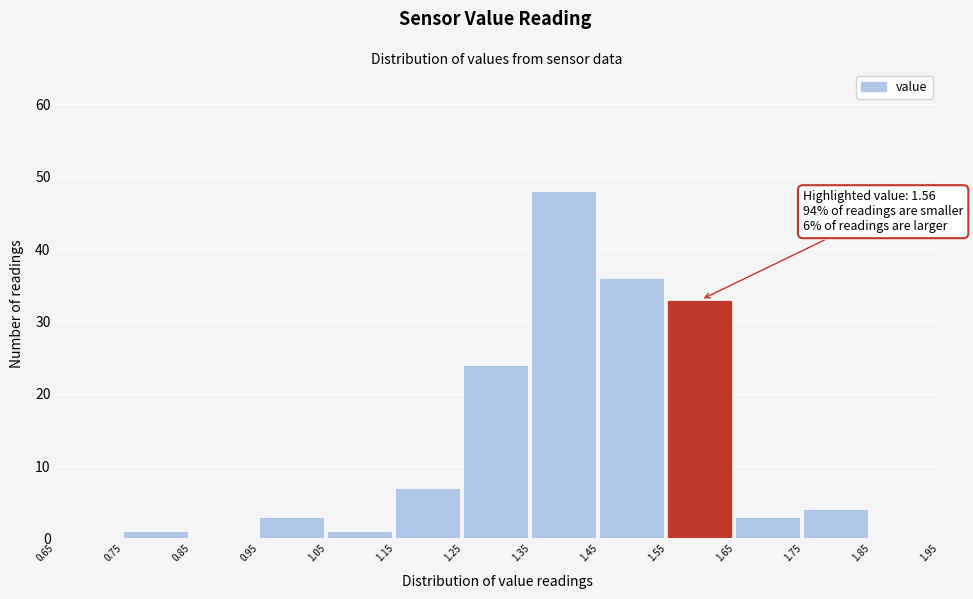

Over which range of the x-axis is the bar tallest?

1.35 to 1.45